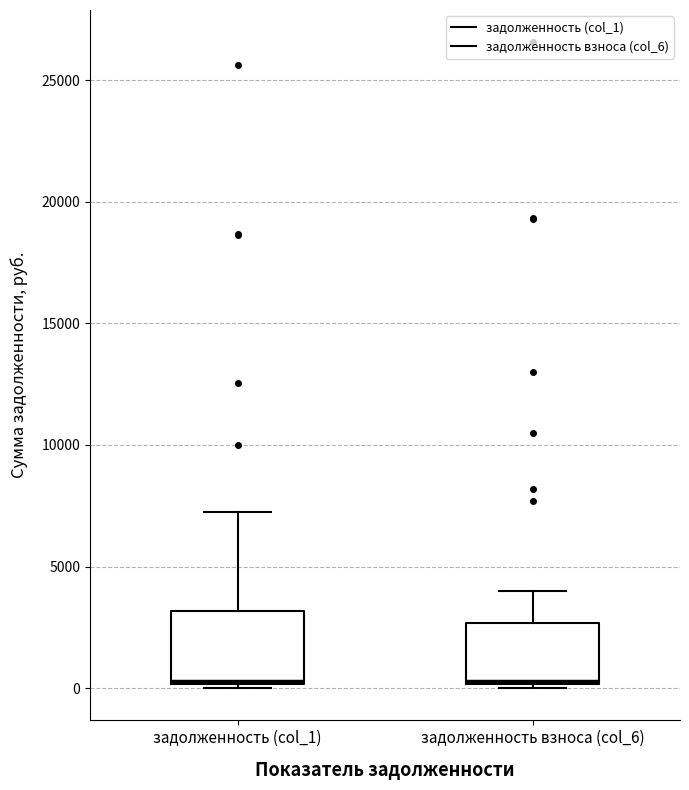

Where is the upper edge of the box for задолженность взноса (col_6) on the y-axis? The values are not printed on the chart, so give them approximately, as read against the axis.

2500